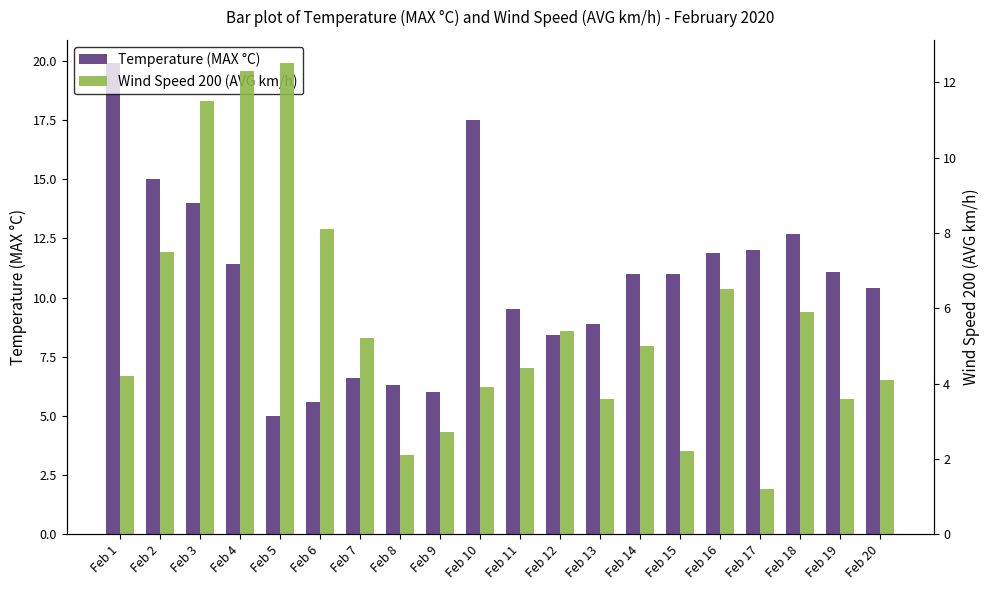

Between Feb 1 and Feb 15, which is larger?

Feb 1